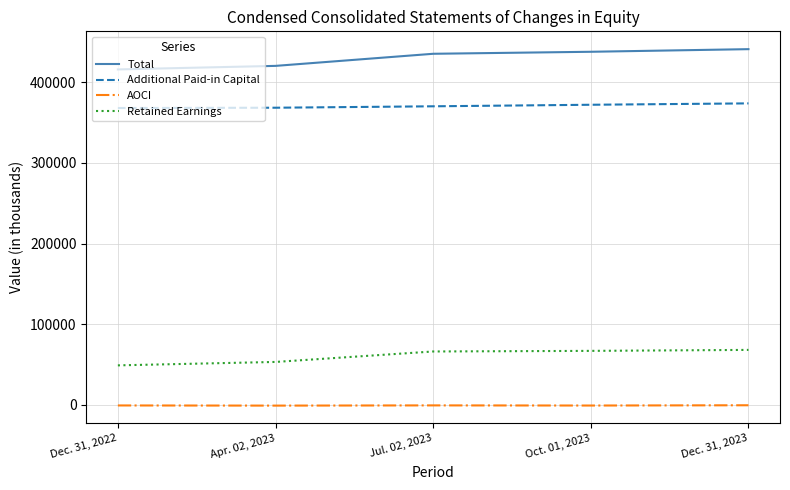

The value of Total at Dec. 31, 2022 is 587588. True or false?

False